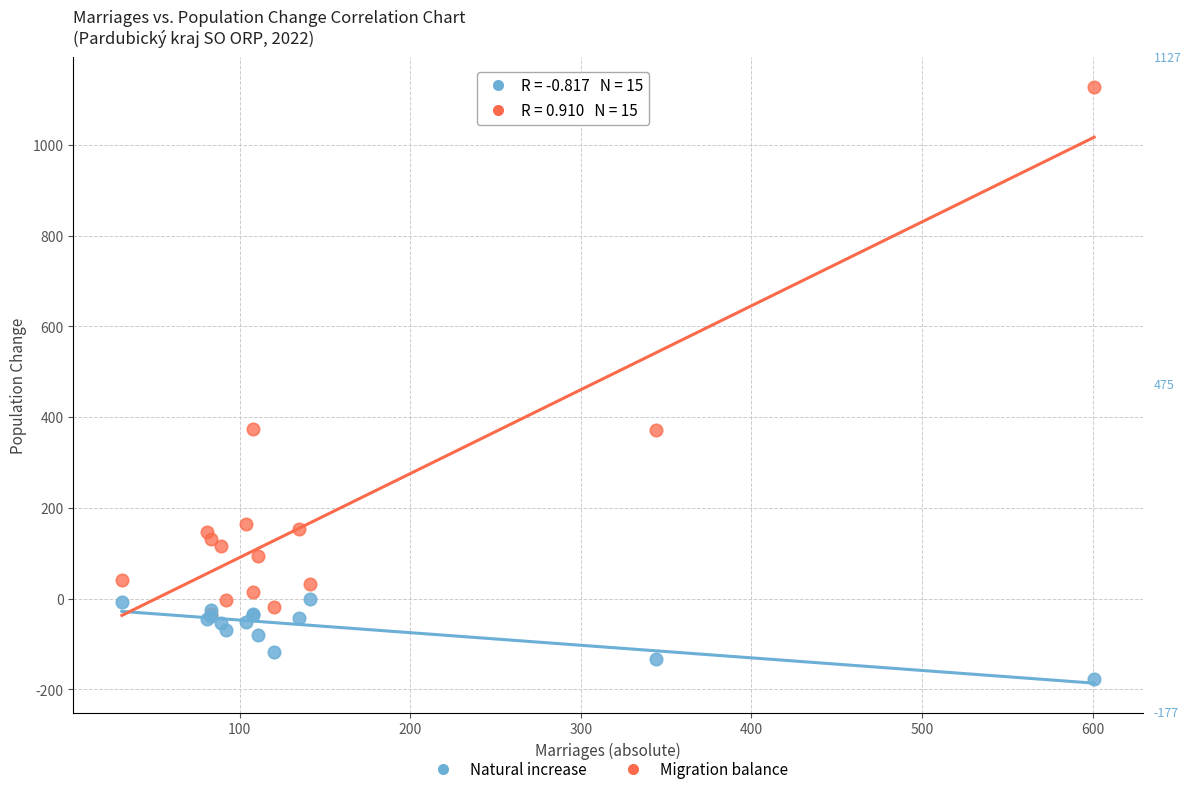

What are all the series names shown in the legend?

Natural increase, Migration balance